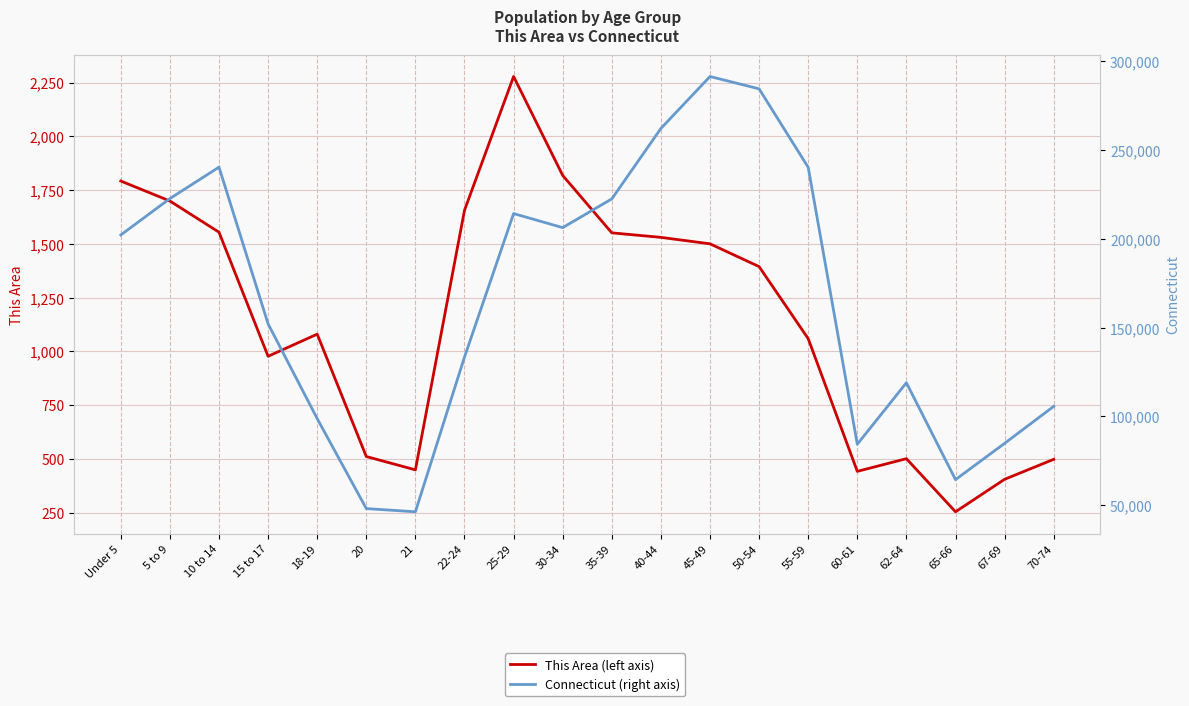

Which series changed the most between 15 to 17 and 30-34?

Connecticut (right axis)